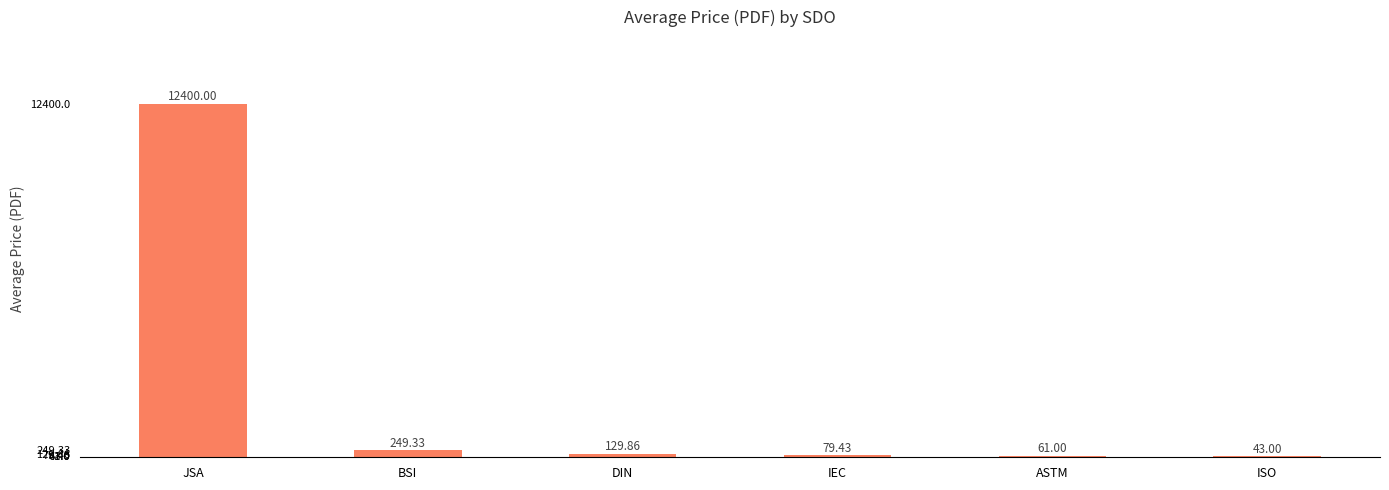

Are the bars horizontal?

No